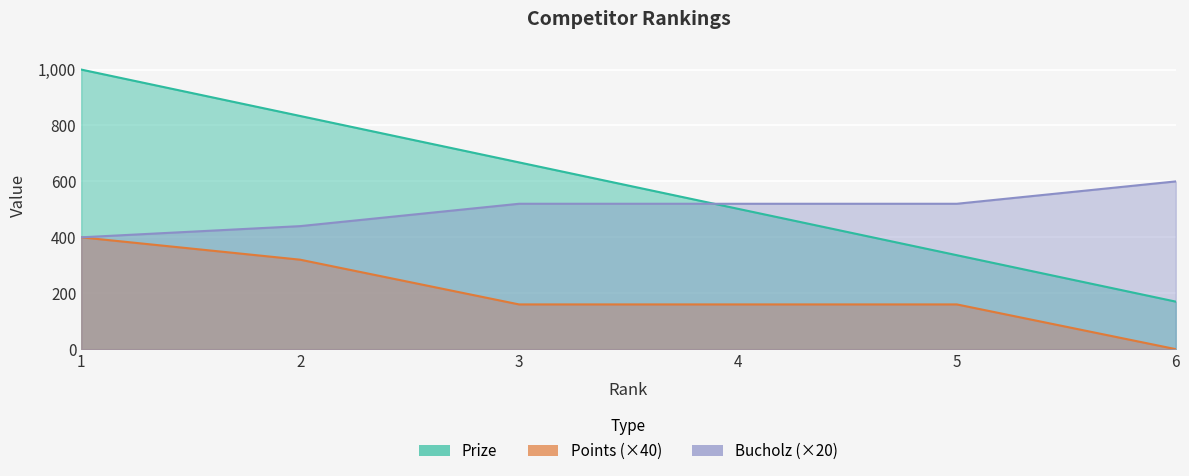

The value of Prize at 4 is 502. True or false?

True